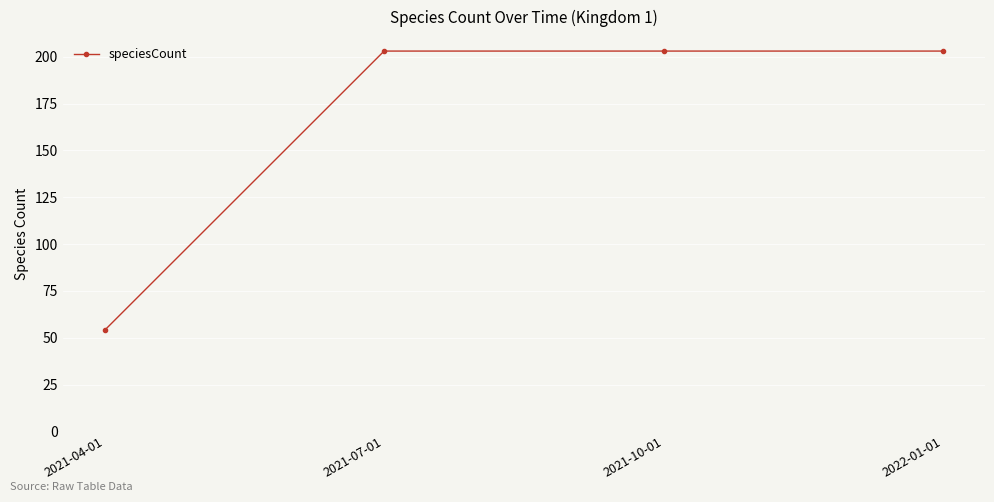

The value at 2022-01-01 is 203. True or false?

True